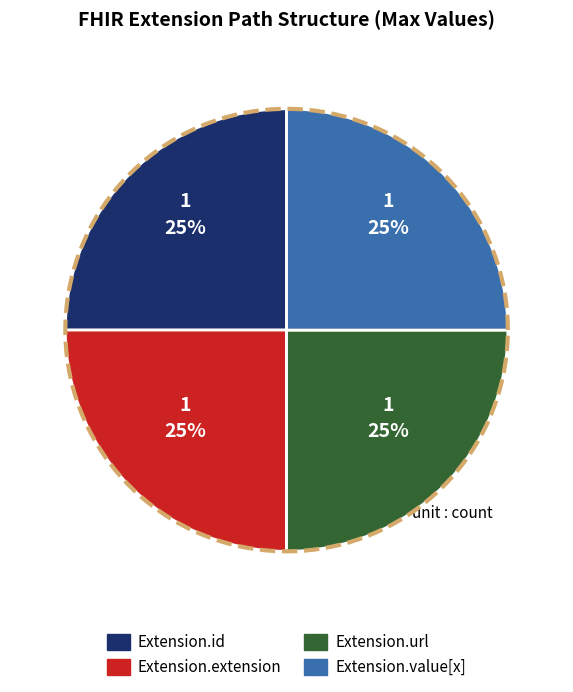

Which has a higher value, Extension.value[x] (slice) or Extension.id?

Extension.value[x] (slice)